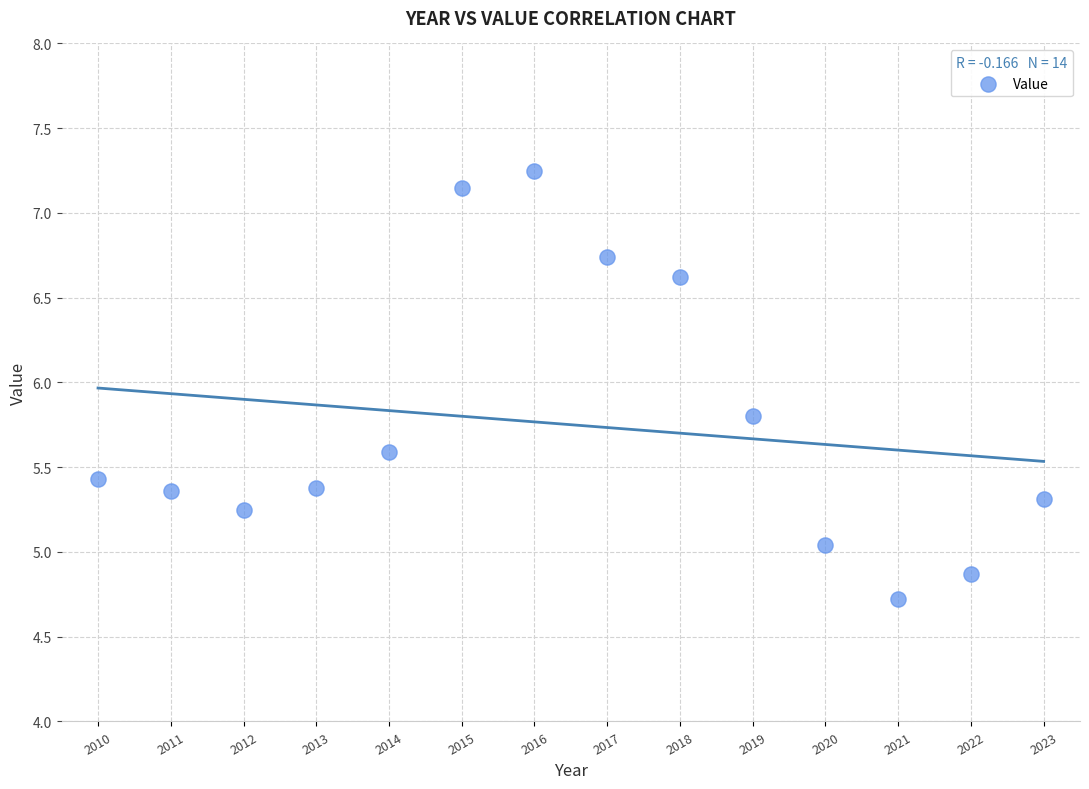

What is the range of Y values (max minus min)?

2.5